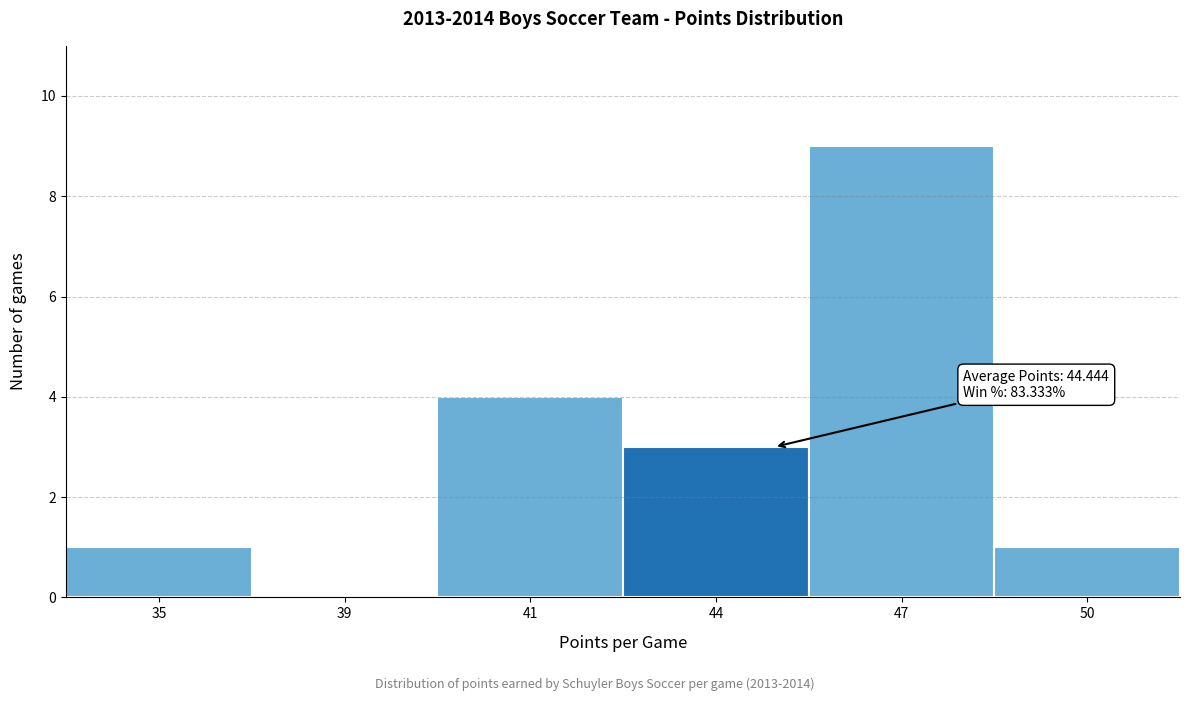

Reading left to right, extract all data points from this chart.

35=1	39=0	41=4	44=3	47=9	50=1